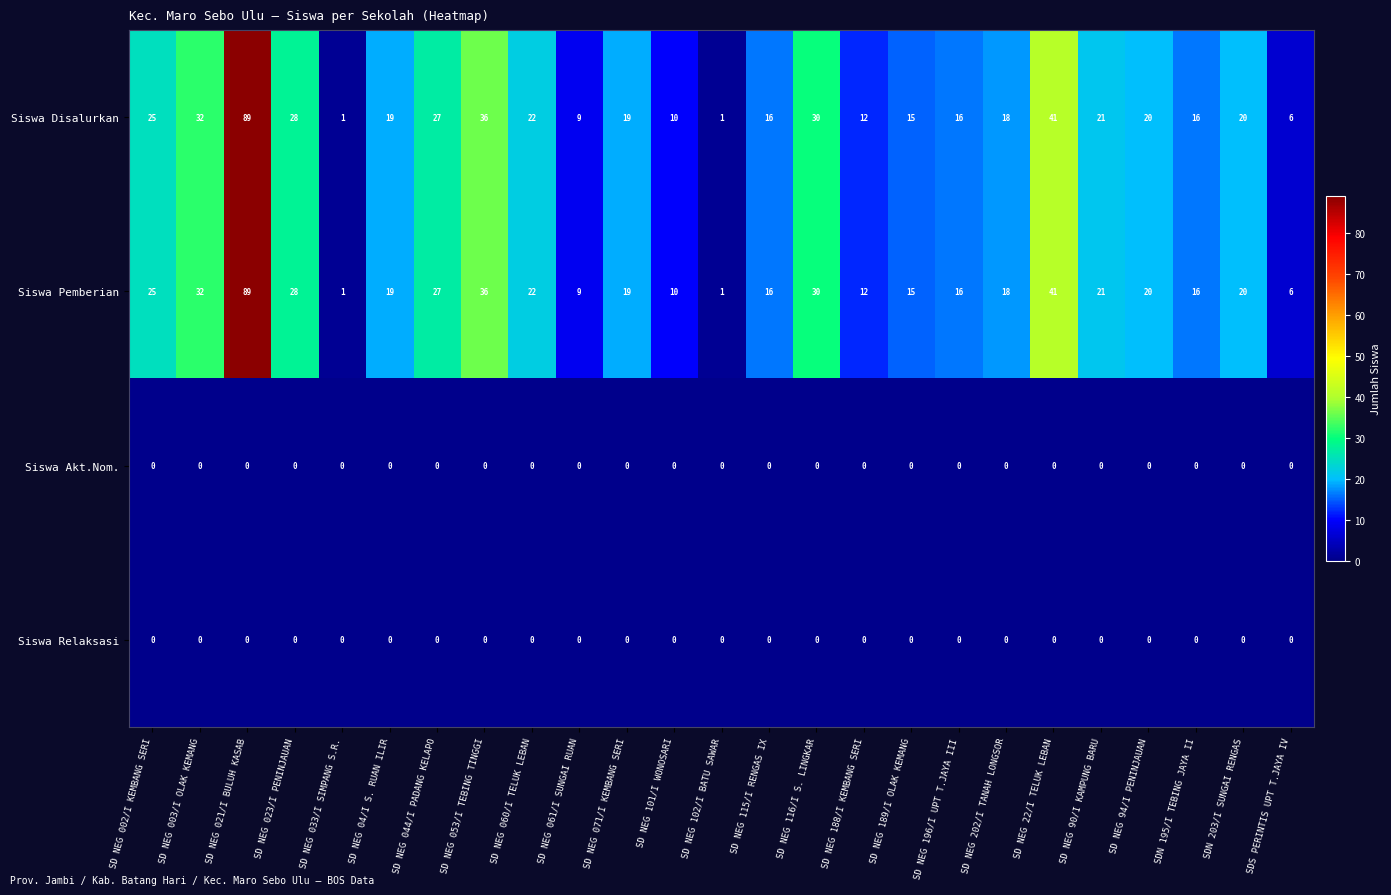

What is the average value of the Siswa Pemberian series?

22